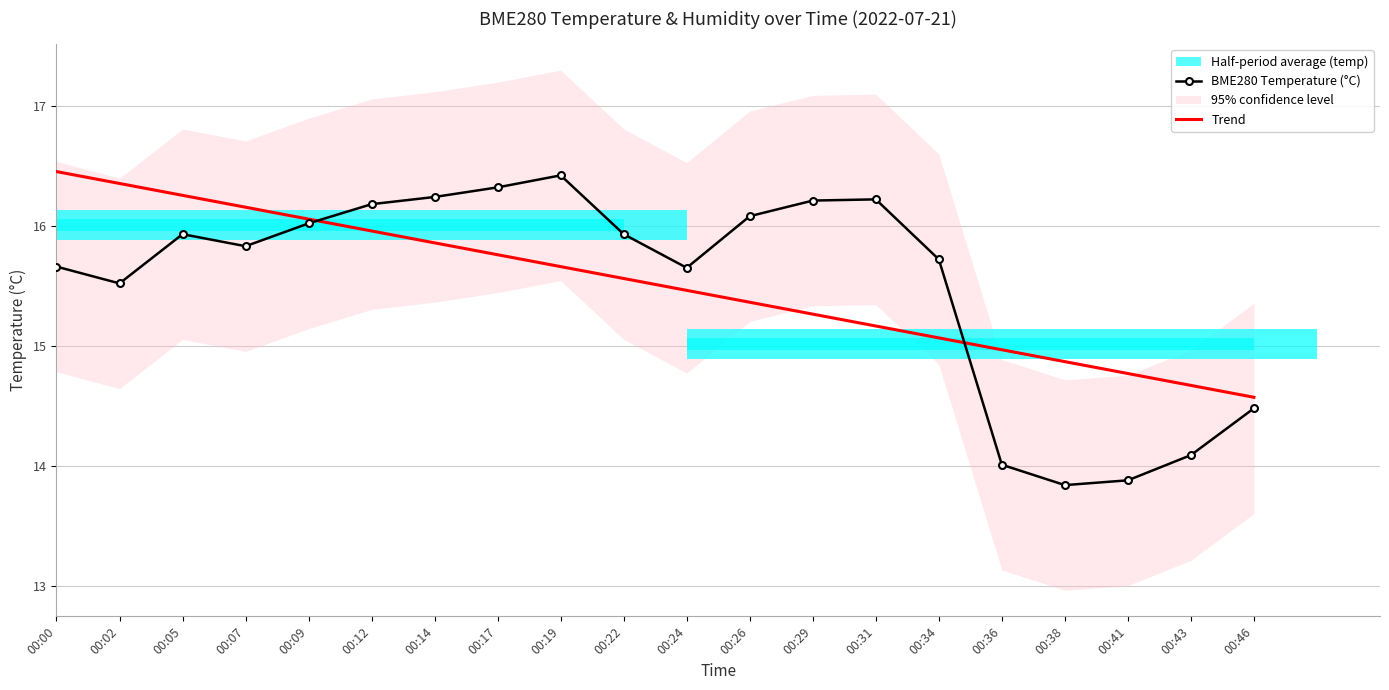

The value of Trend at 00:02 is 16.4. True or false?

True